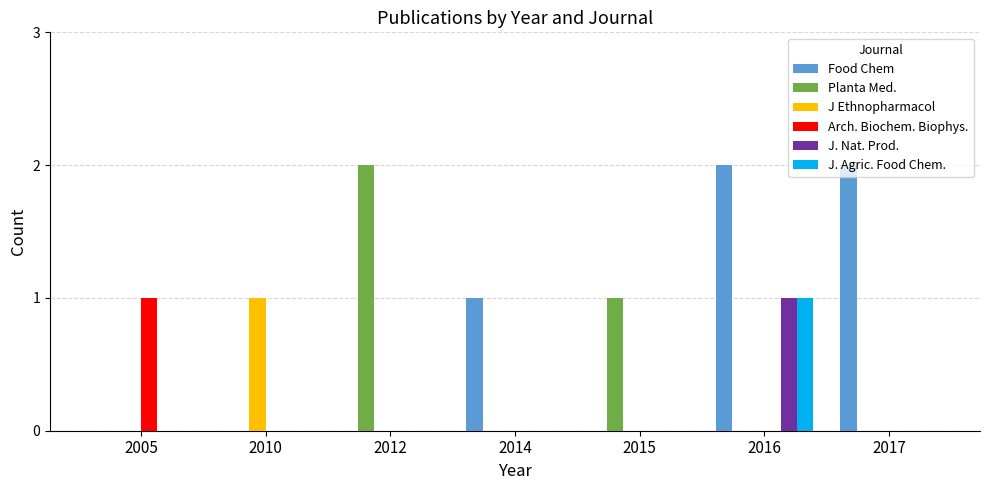

Are the bars grouped side by side (vs. stacked)?

Yes